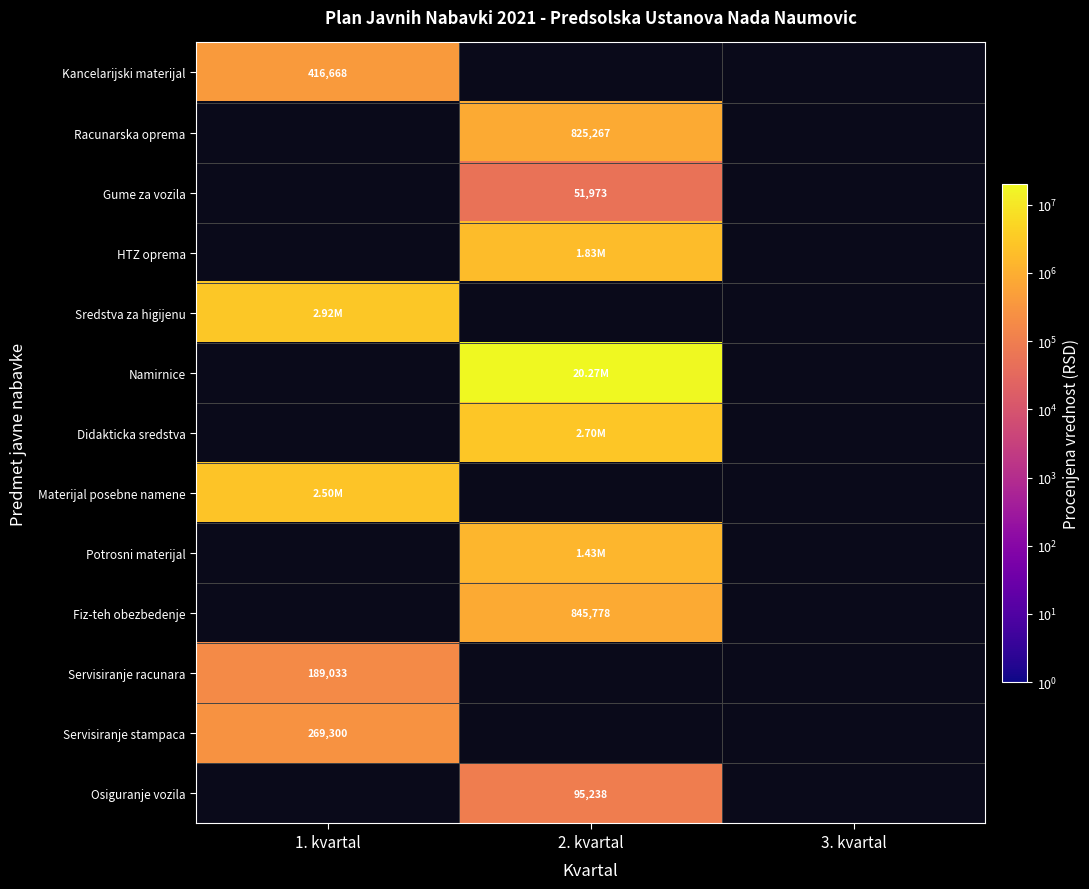

How many data points does each series have?

3